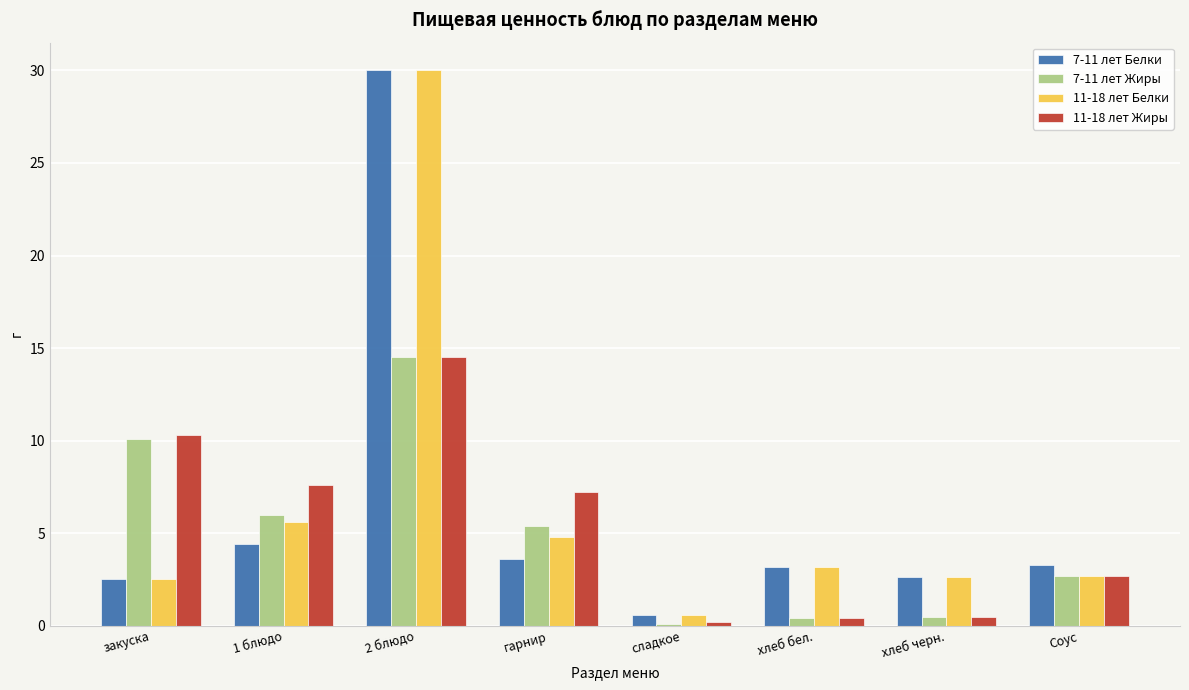

What is the total value across all series at Соус?

11.4